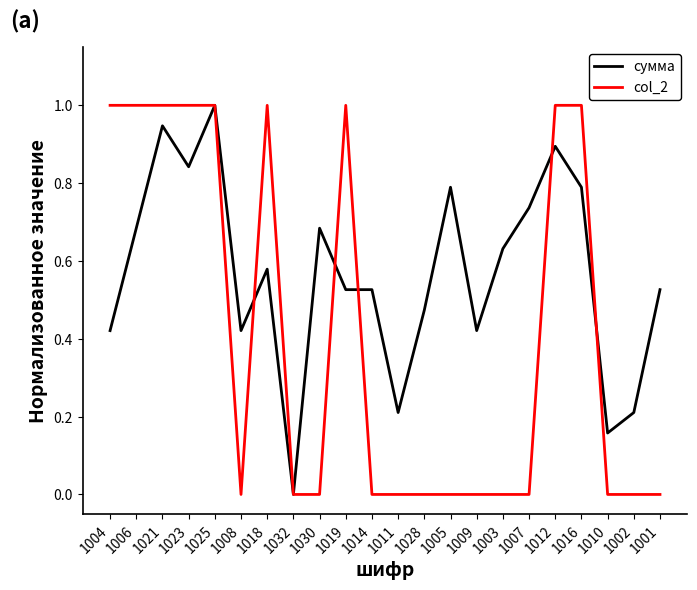

Is it true that сумма equals 1.1 at 1030?

False